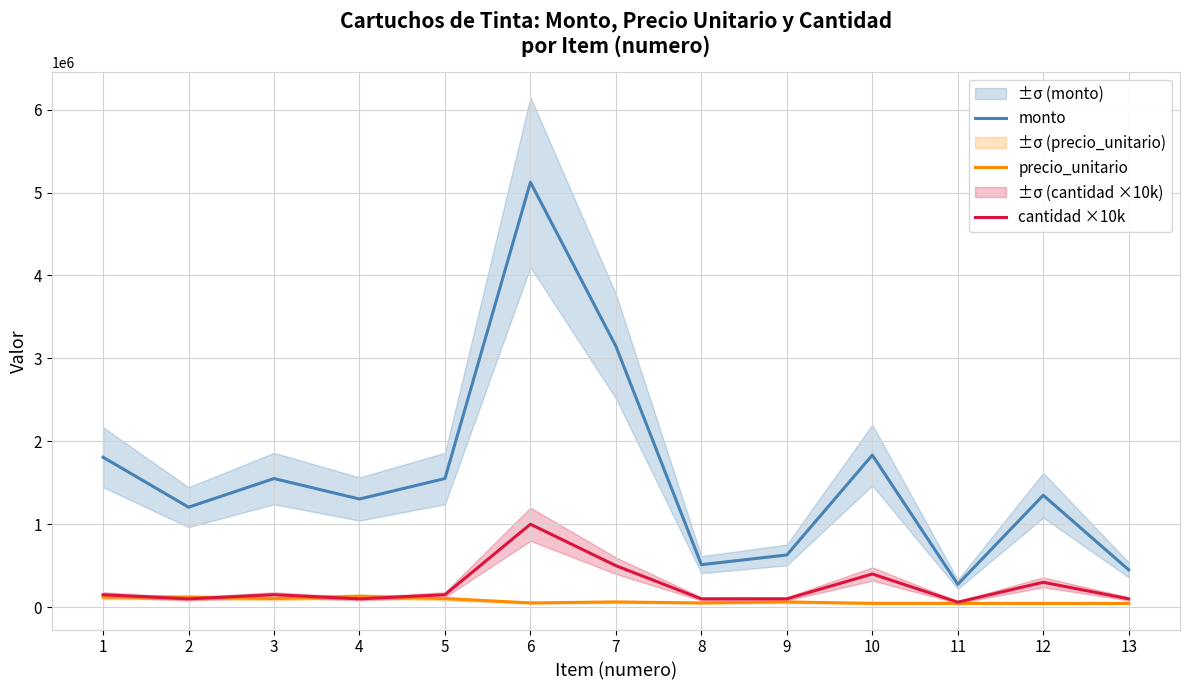

The value of cantidad ×10k at 6 is 1000000. True or false?

True